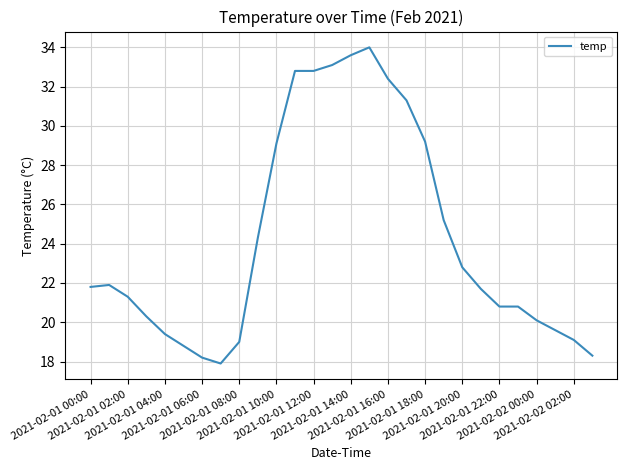

What is the difference between the maximum and minimum values?

16.1